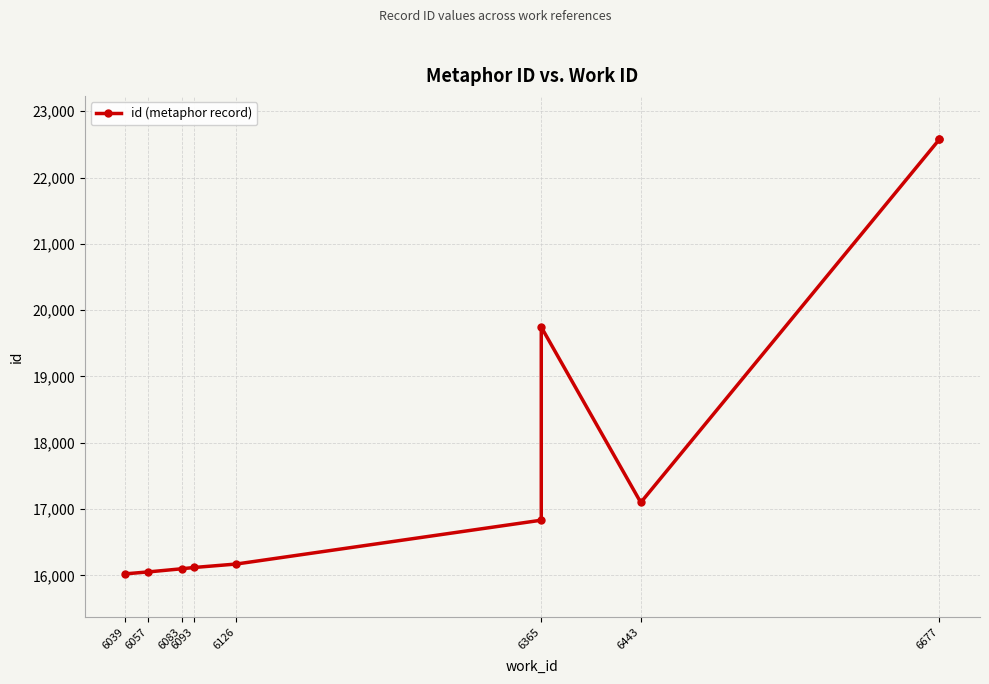

Between 6093 and 6365, which is larger?

6365